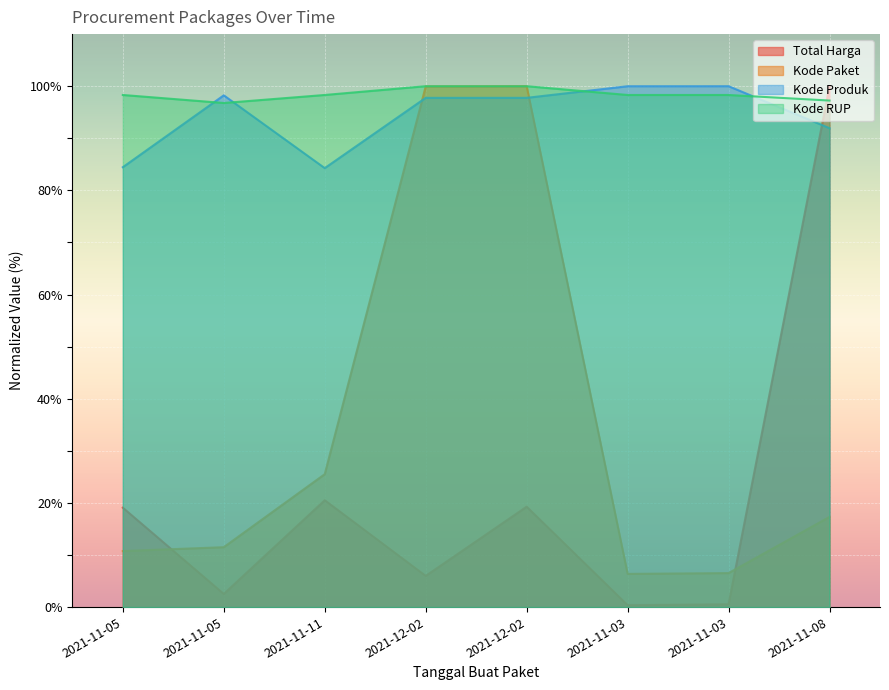

What is the average value of the Total Harga series?

21.0